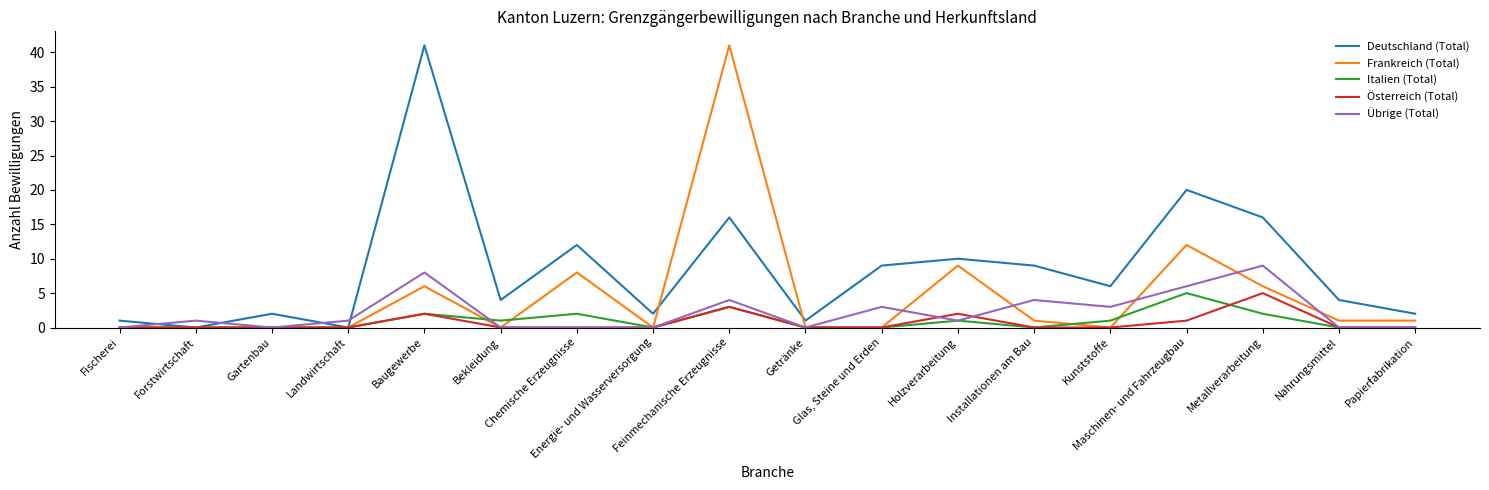

What is the difference between the second highest and second lowest values in the Deutschland (Total) series?

20